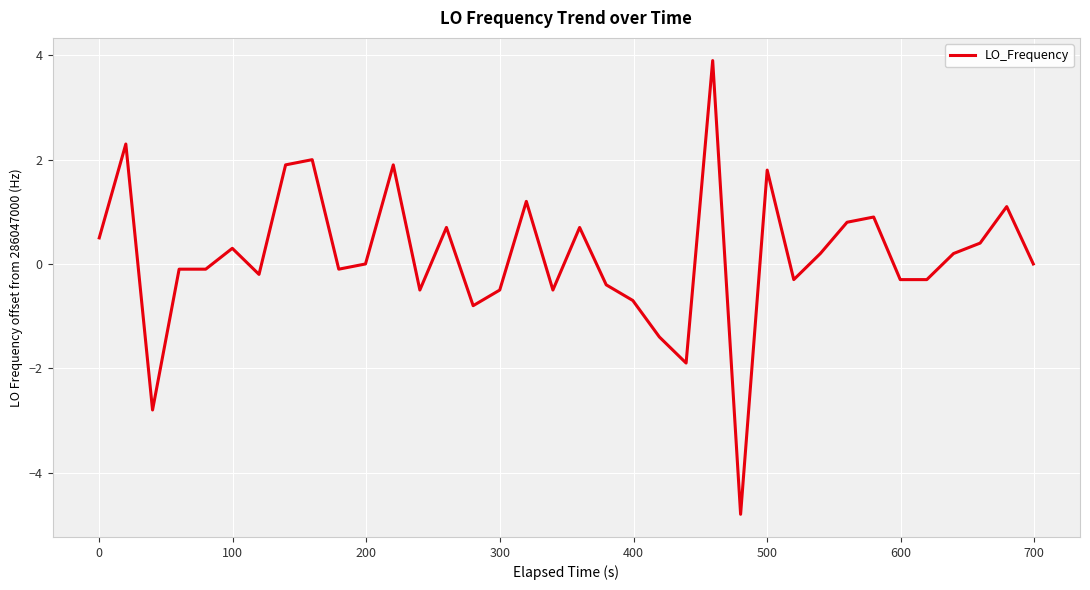

What is the greatest value displayed?

3.9